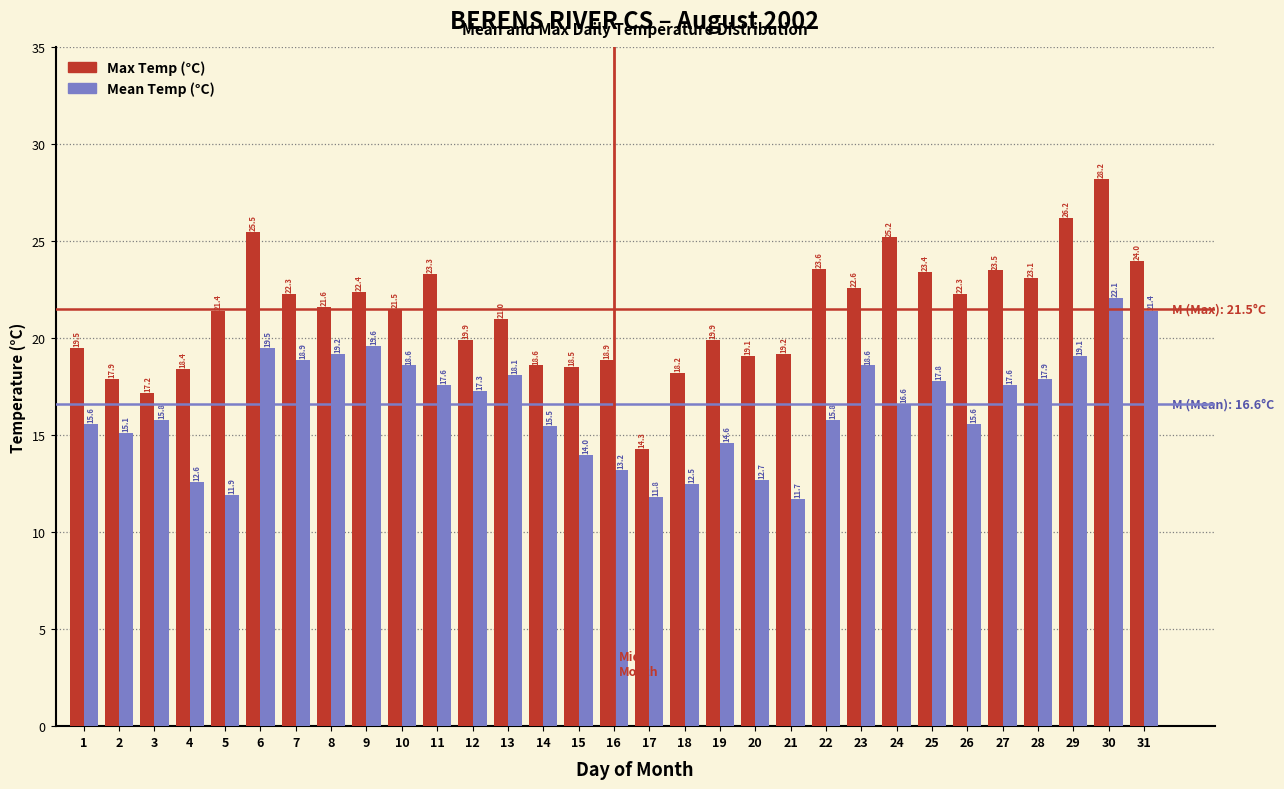

Reading left to right, transcribe all the data shown in this chart.

Max Temp (°C): 19.5	17.9	17.2	18.4	21.4	25.5	22.3	21.6	22.4	21.5	23.3	19.9	21.0	18.6	18.5	18.9	14.3	18.2	19.9	19.1	19.2	23.6	22.6	25.2	23.4	22.3	23.5	23.1	26.2	28.2	24.0
Mean Temp (°C): 15.6	15.1	15.8	12.6	11.9	19.5	18.9	19.2	19.6	18.6	17.6	17.3	18.1	15.5	14.0	13.2	11.8	12.5	14.6	12.7	11.7	15.8	18.6	16.6	17.8	15.6	17.6	17.9	19.1	22.1	21.4